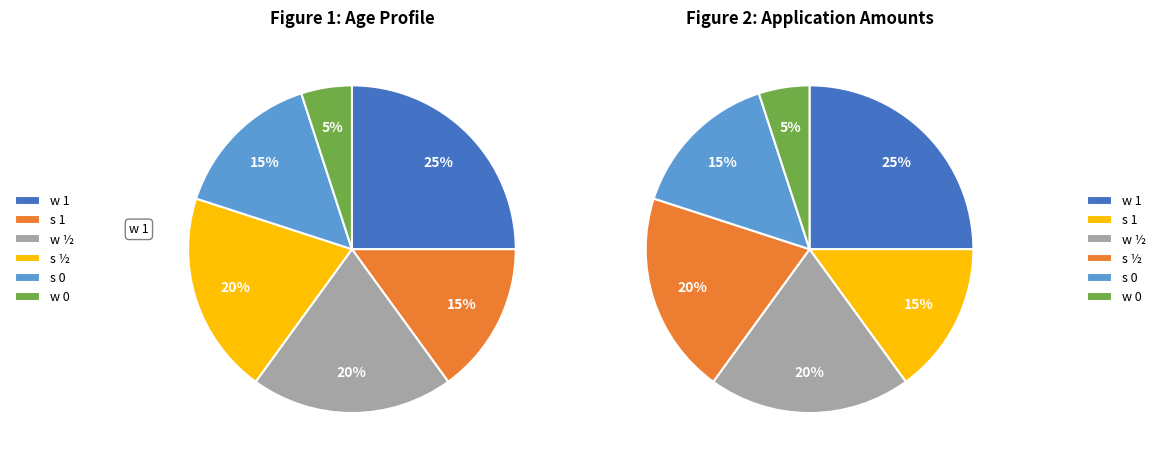

Does s 0 represent more than half of the total?

No